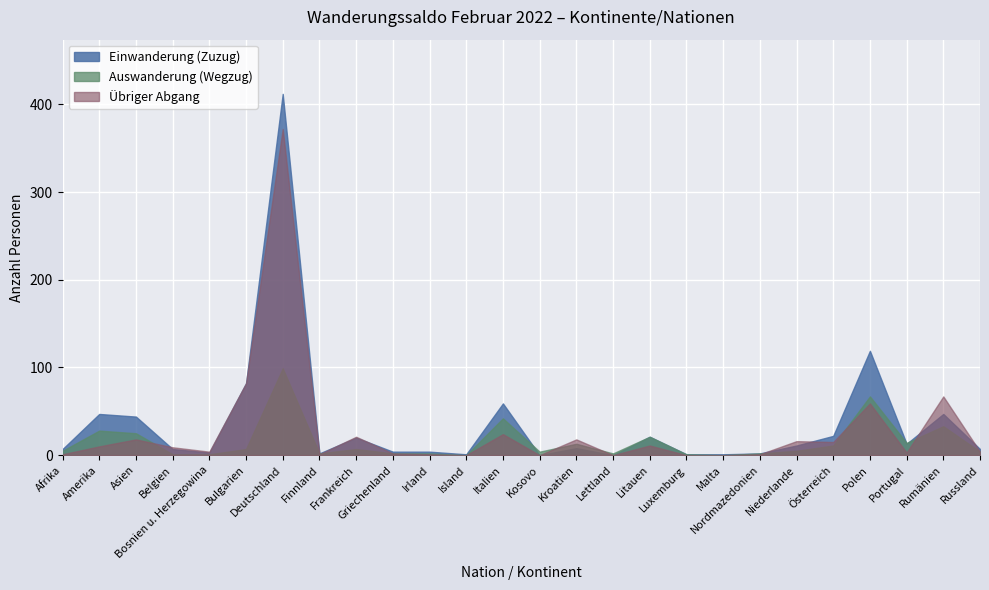

At how many categories does at least one series exceed 124?

1